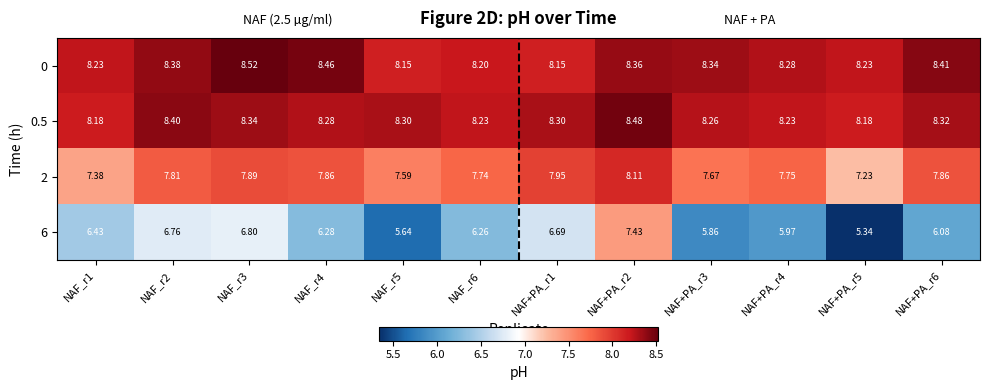

Is the value of 0 at NAF_r5 greater than the value of 0.5 at NAF+PA_r5?

No